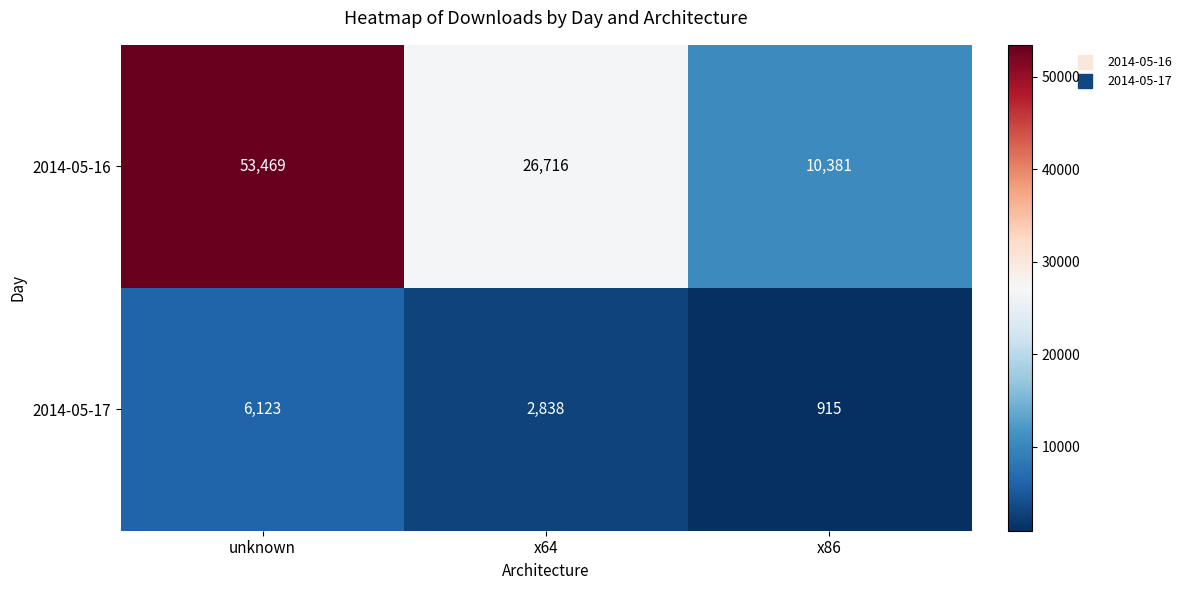

At unknown, list the series in order from smallest to largest.

2014-05-17, 2014-05-16